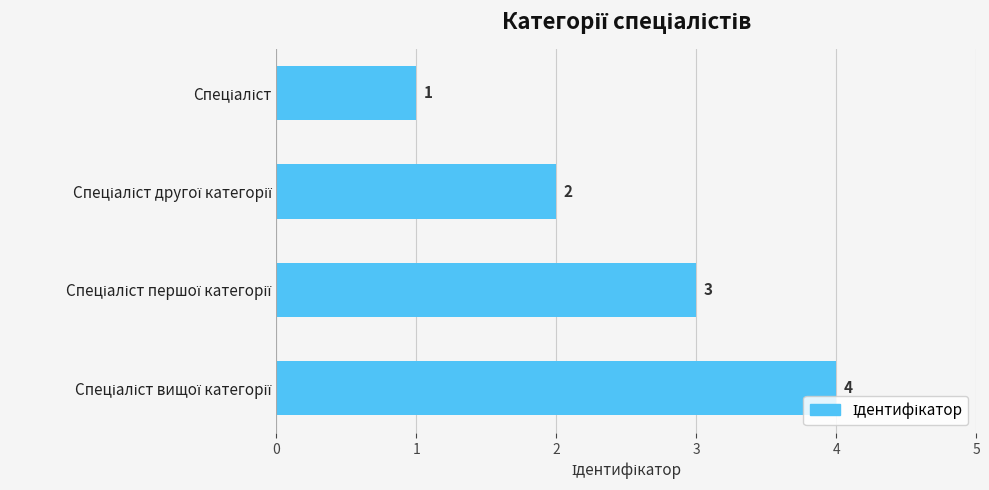

Count the values in the range 2 to 4.

3